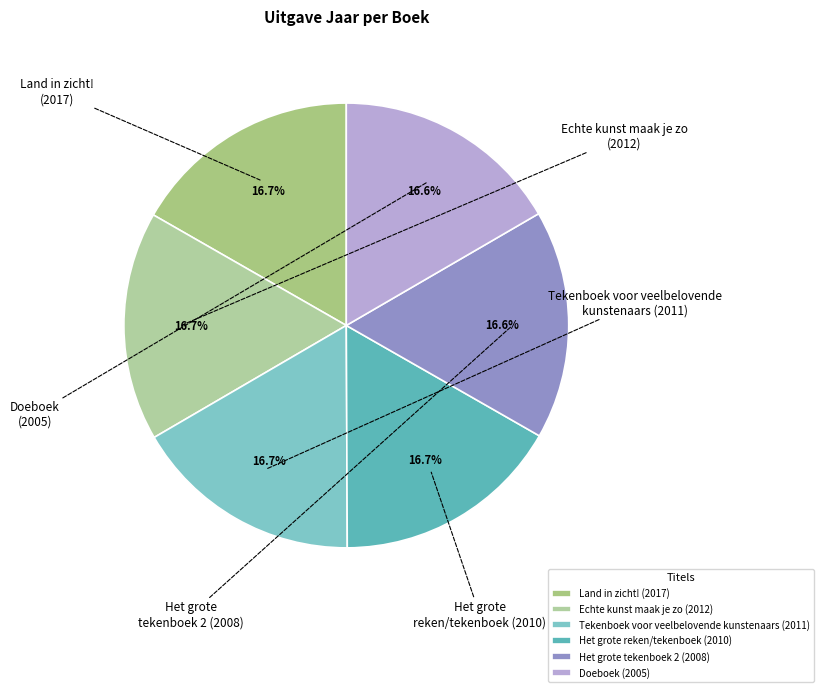

What percentage is NOT represented by Doeboek (2005)?

83.4%